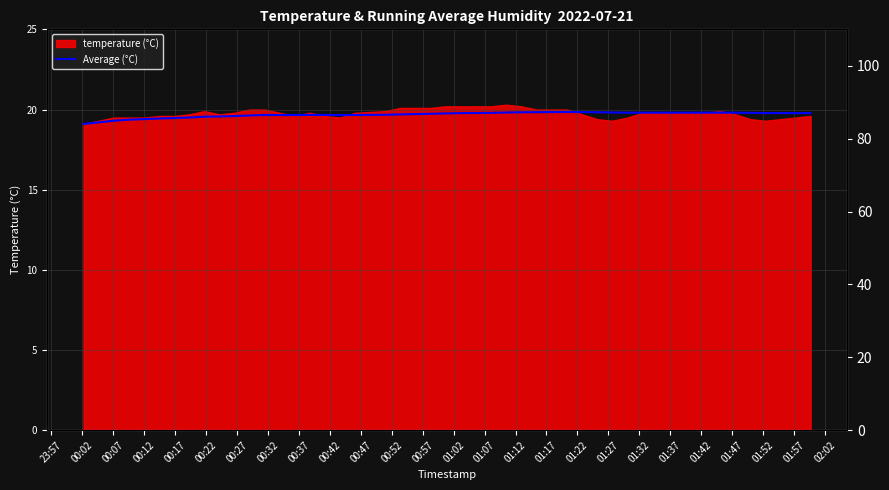

Read the value at 00:52.

19.7